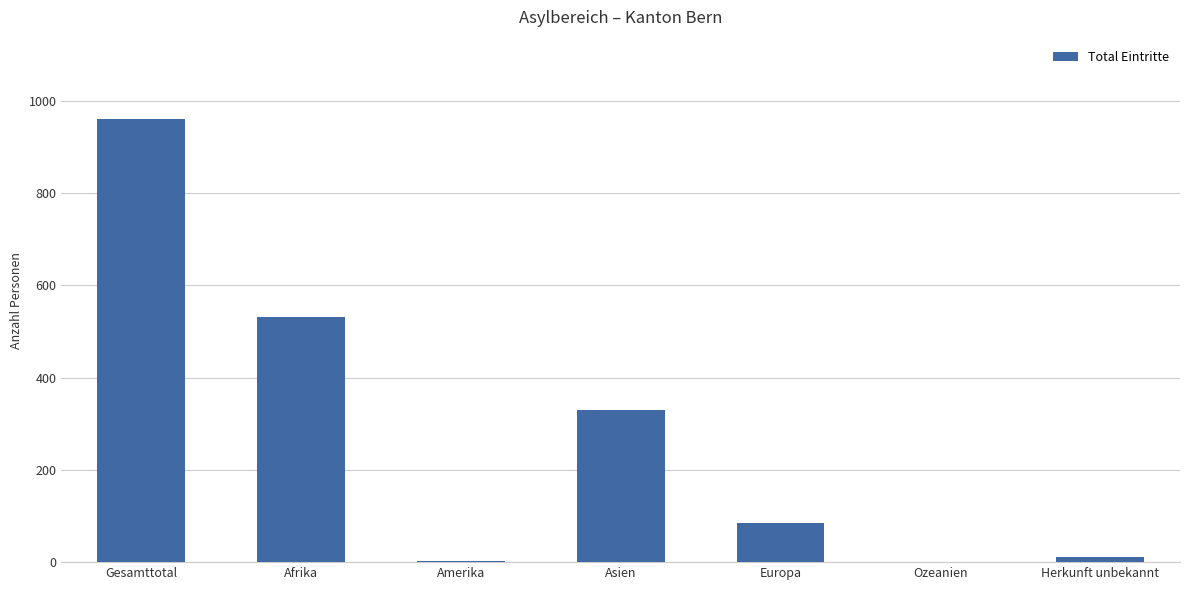

At which category does the chart reach its peak across all series?

Gesamttotal